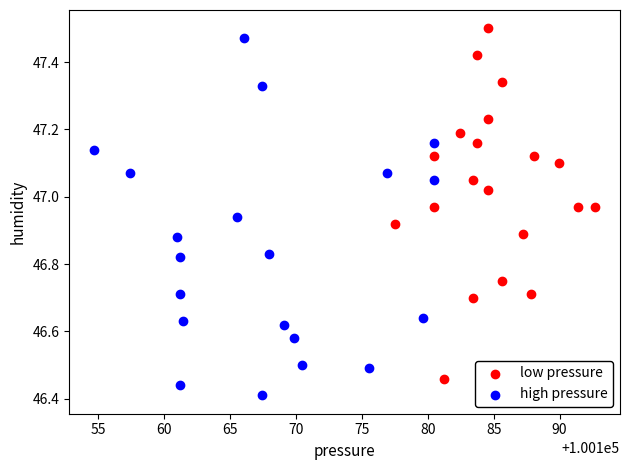

Which series contains the lowest Y value?

high pressure